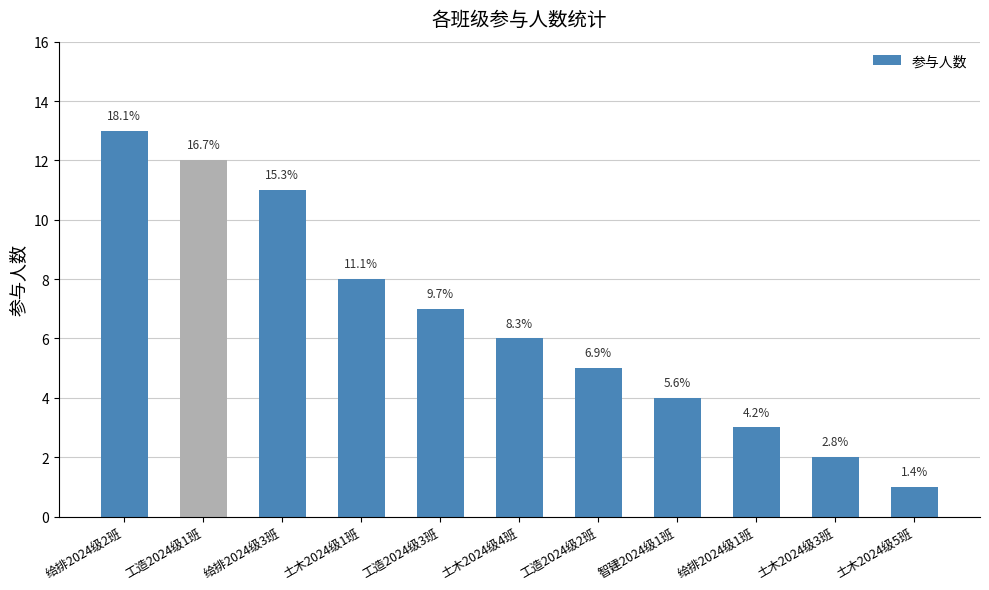

What is the label of the 2nd bar from the right?

土木2024级3班